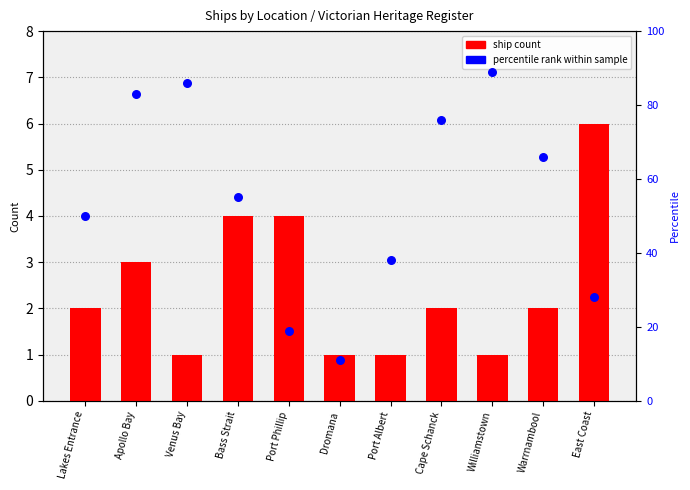

Which series contains the highest Y value?

percentile rank within sample